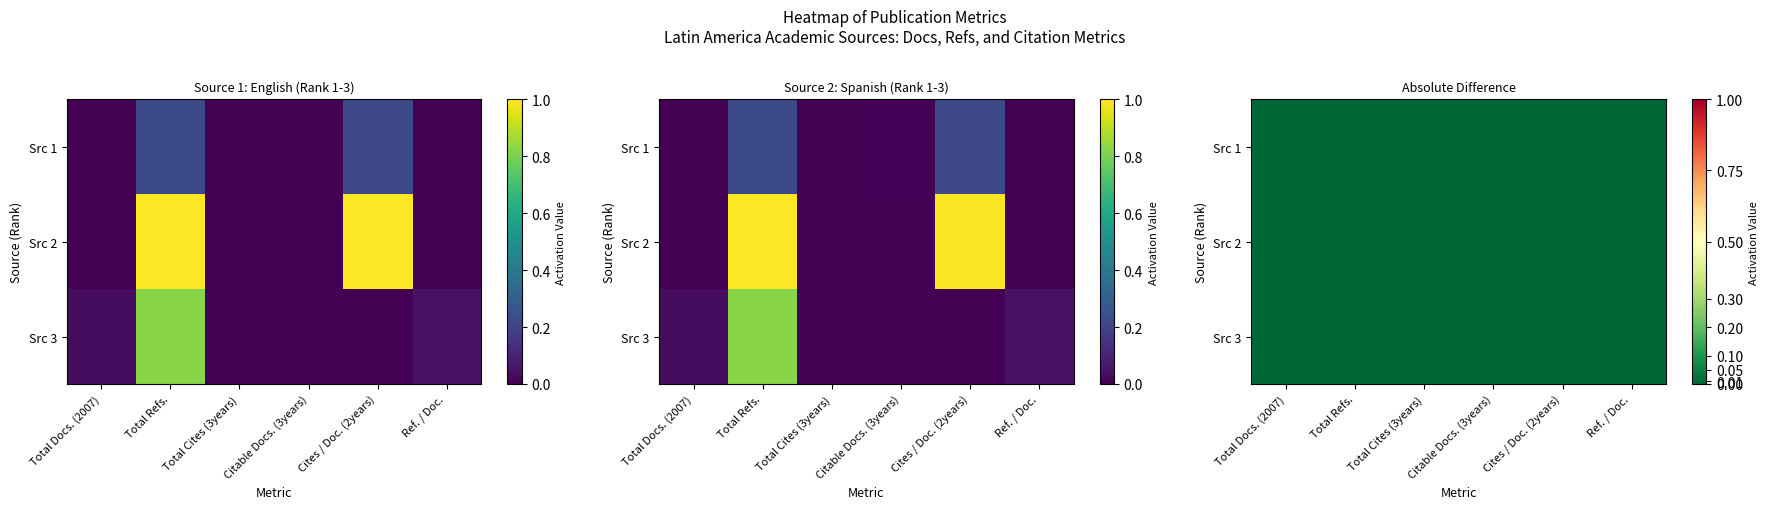

Count the number of data series in this chart.

3